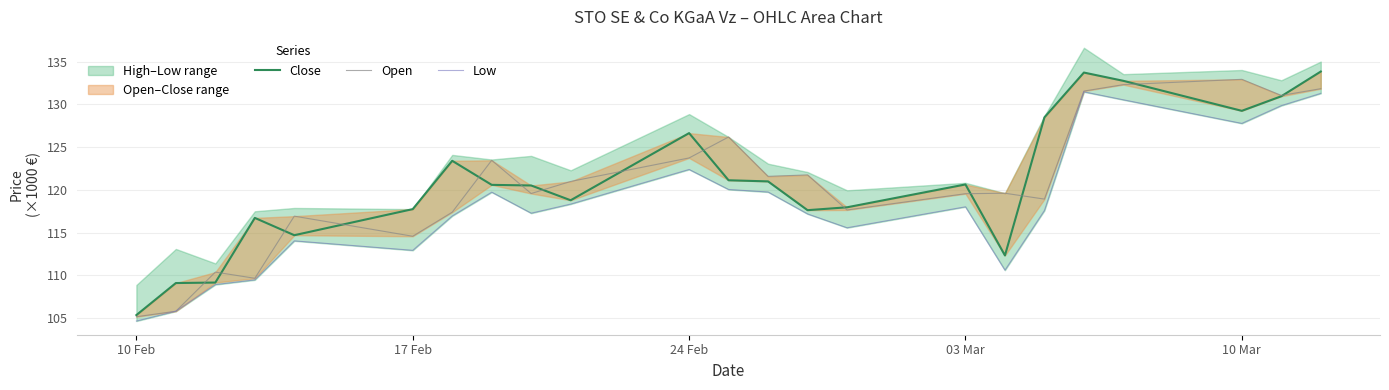

At 03 Mar, list the series in order from largest to smallest.

Close, Open, Low